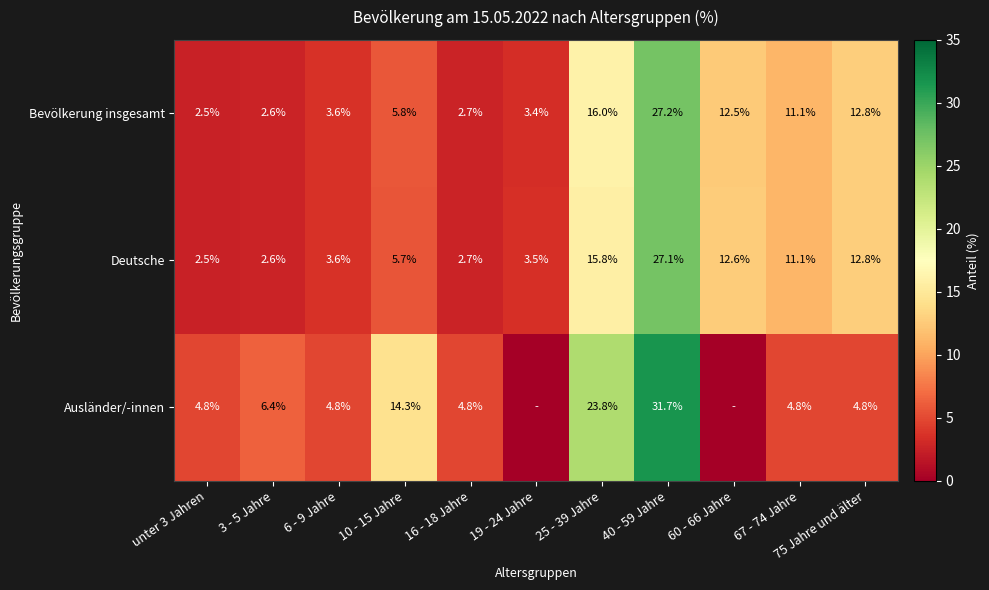

True or false: Bevölkerung insgesamt has a value of 3.4 at 19 - 24 Jahre.

True